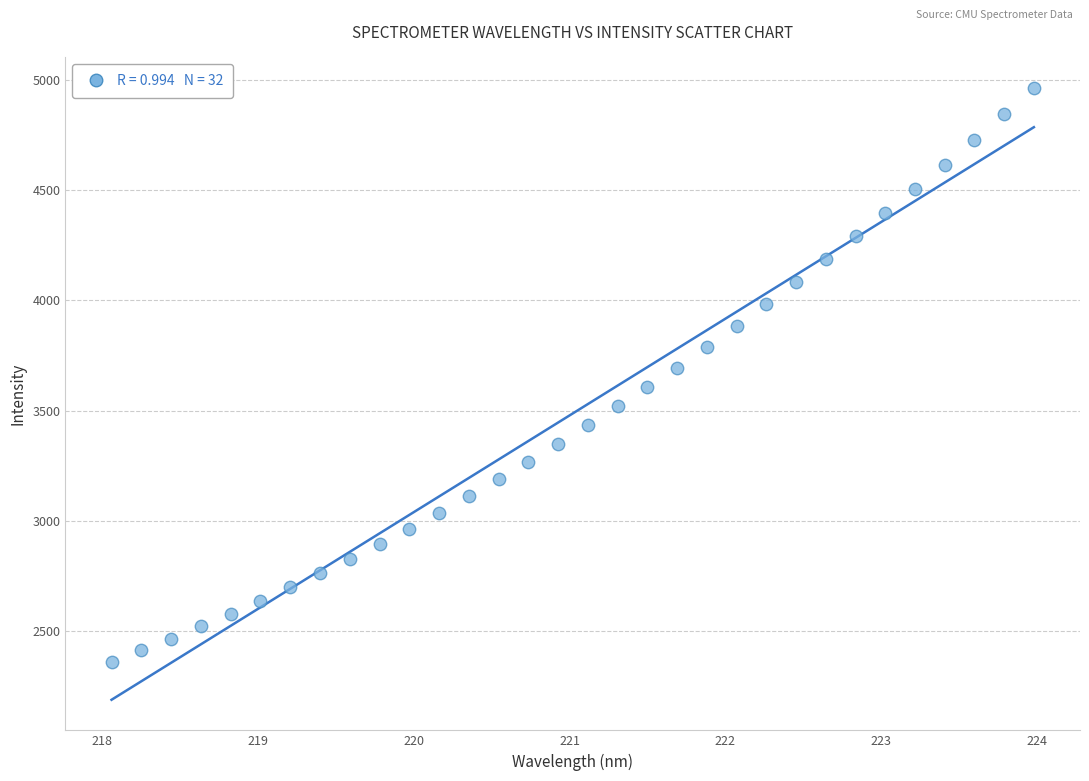

What is the range of X values (max minus min)?

5.9